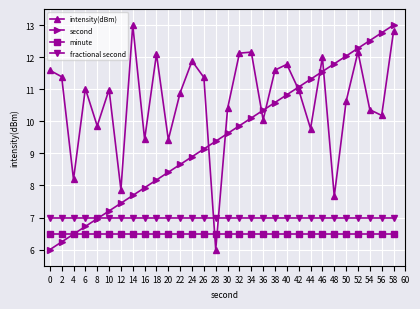

At 26, list the series in order from smallest to largest.

minute, fractional second, second, intensity(dBm)